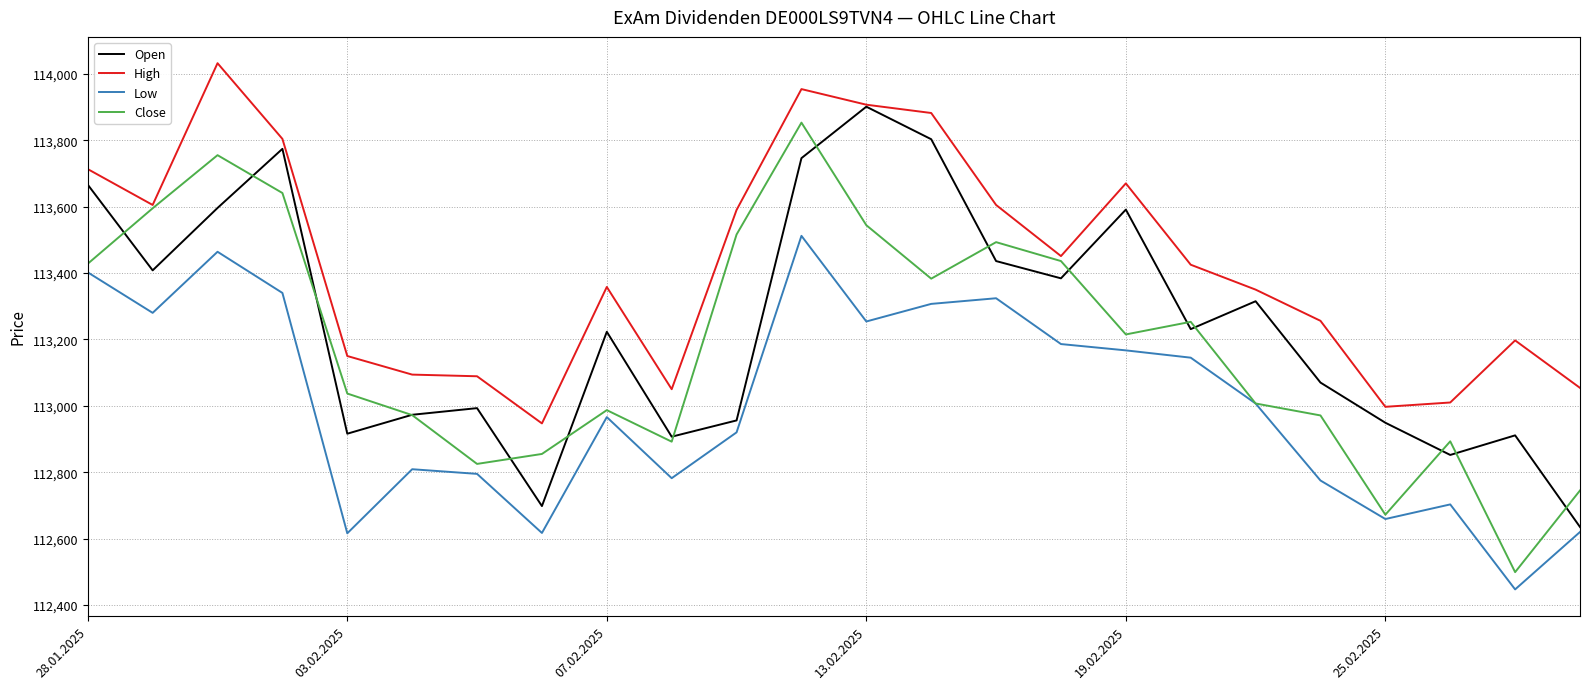

Which series has the largest total across all categories?

High